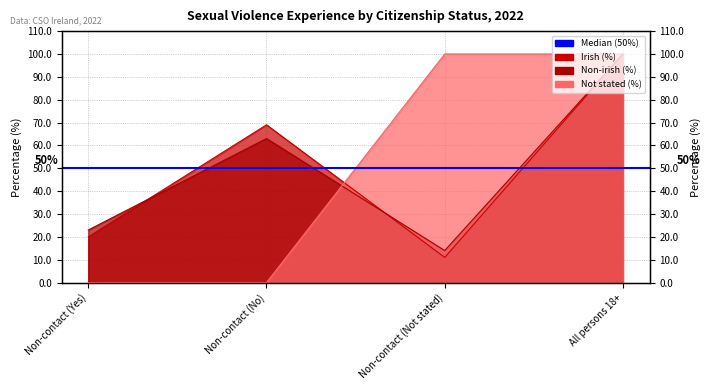

How many intersections are there between Irish and Citizenship not stated?

1